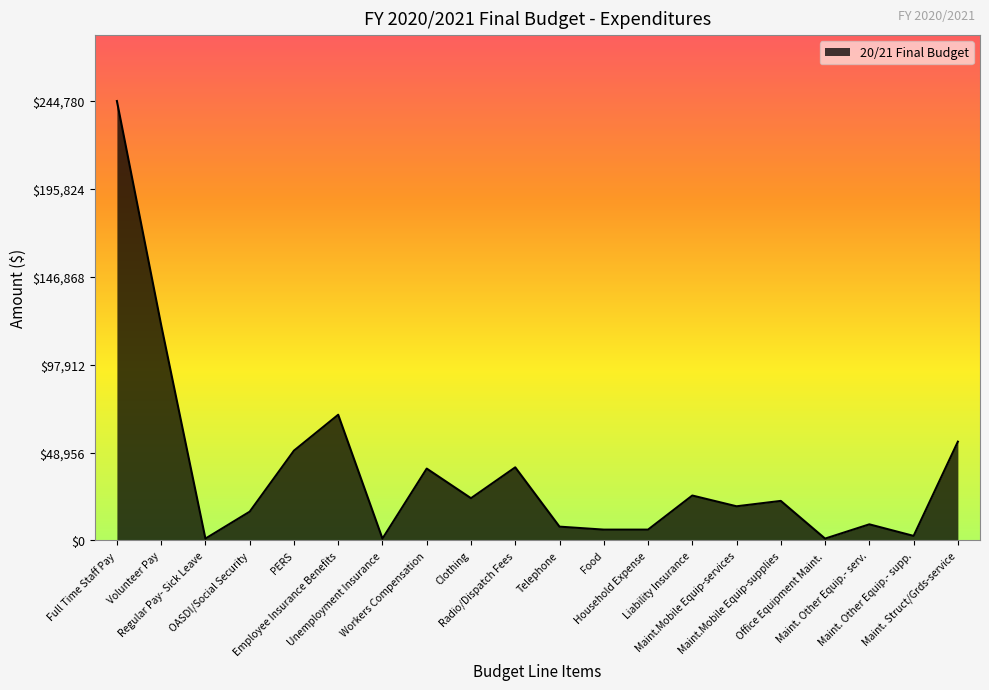

What is the change in value from Radio/Dispatch Fees to Household Expense?

-34700